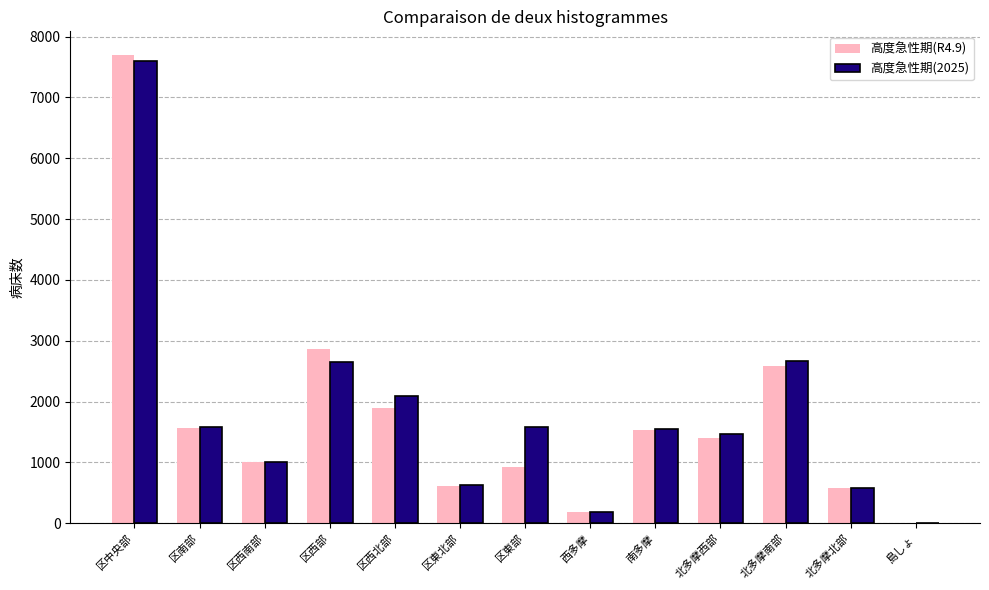

Which series changed the most between 区西南部 and 北多摩西部?

高度急性期(2025)